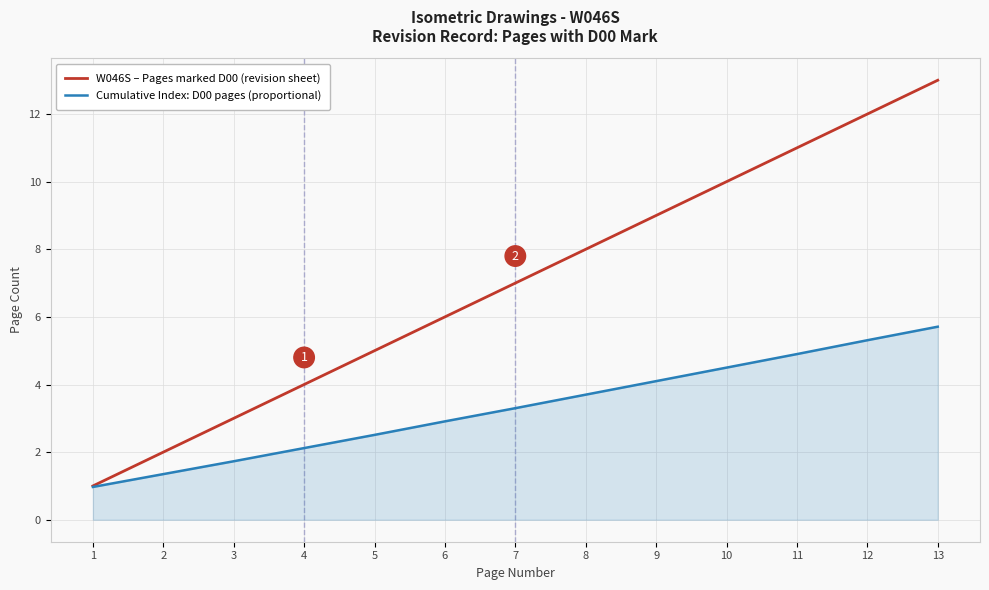

The Cumulative Index: D00 pages (proportional) series shows 3.7 at 8. True or false?

True